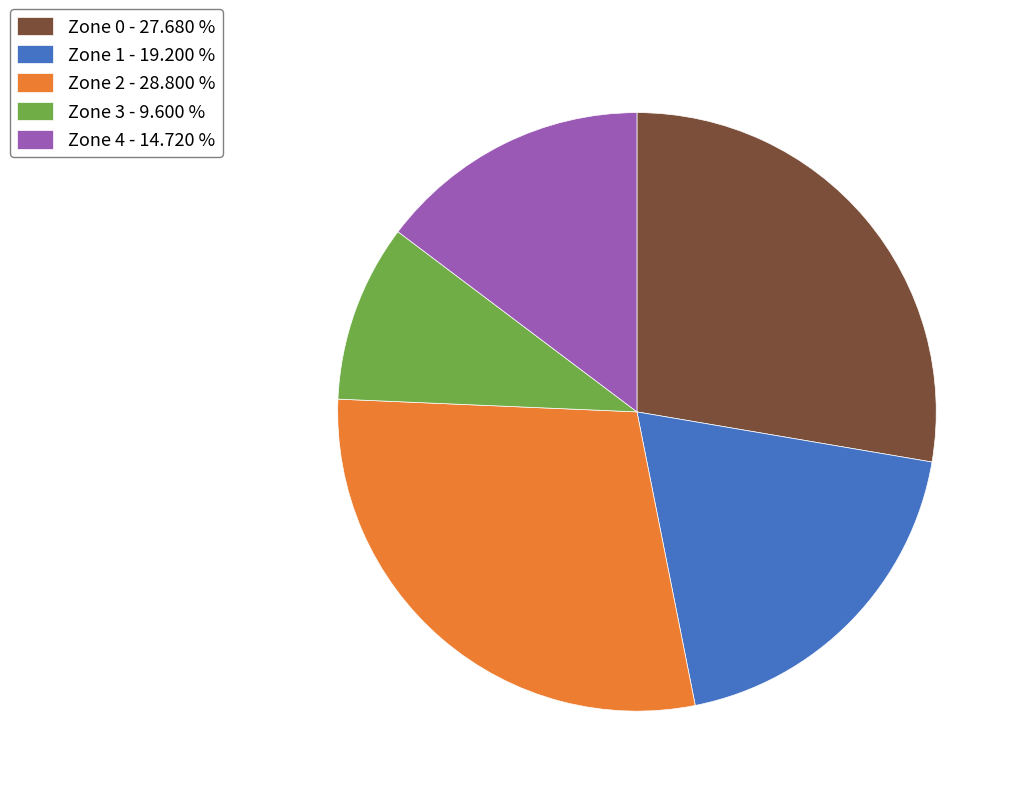

How many slices are in this pie chart?

5